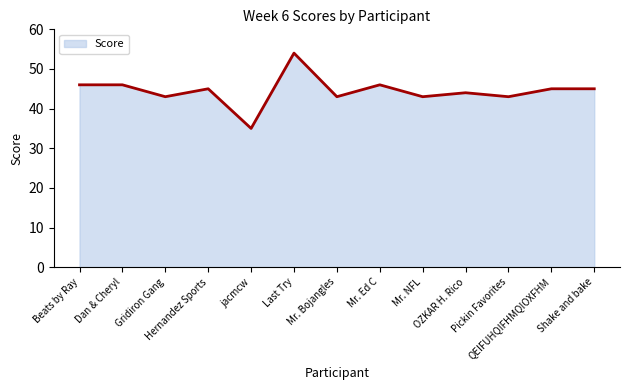

Reading right to left, list all the values displayed in this chart.

Shake and bake=45	QEIFUHQIFHMQIOXFHM=45	Pickin Favorites=43	OZKAR H. Rico=44	Mr. NFL=43	Mr. Ed C=46	Mr. Bojangles=43	Last Try=54	jacmcw=35	Hernandez Sports=45	Gridiron Gang=43	Dan & Cheryl=46	Beats by Ray=46